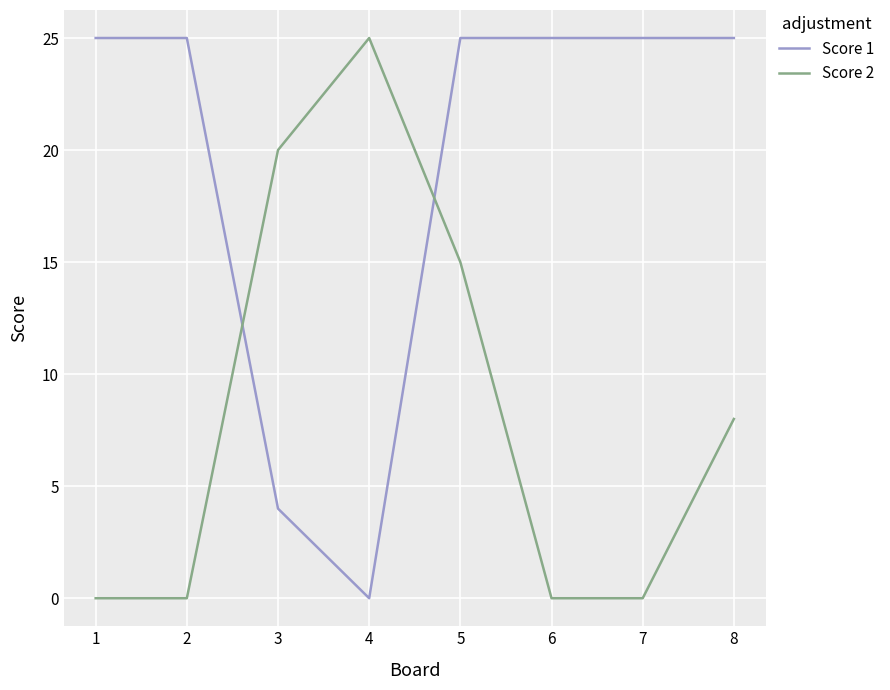

Where do Score 2 and Score 1 first cross each other?

2 and 3